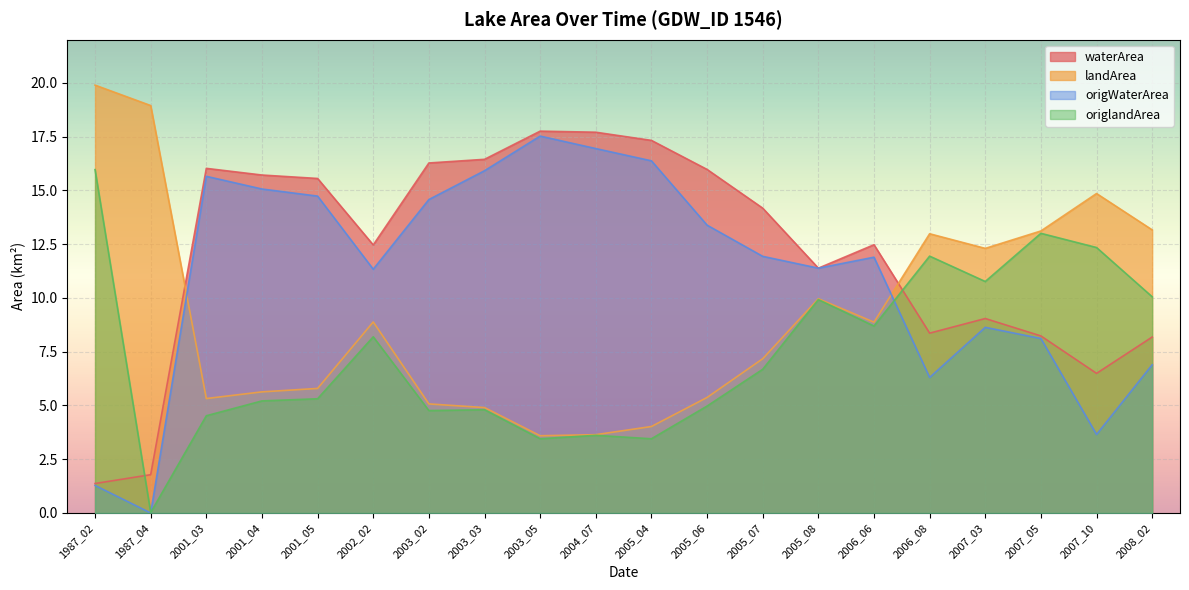

What is the average value of the landArea series?

9.2